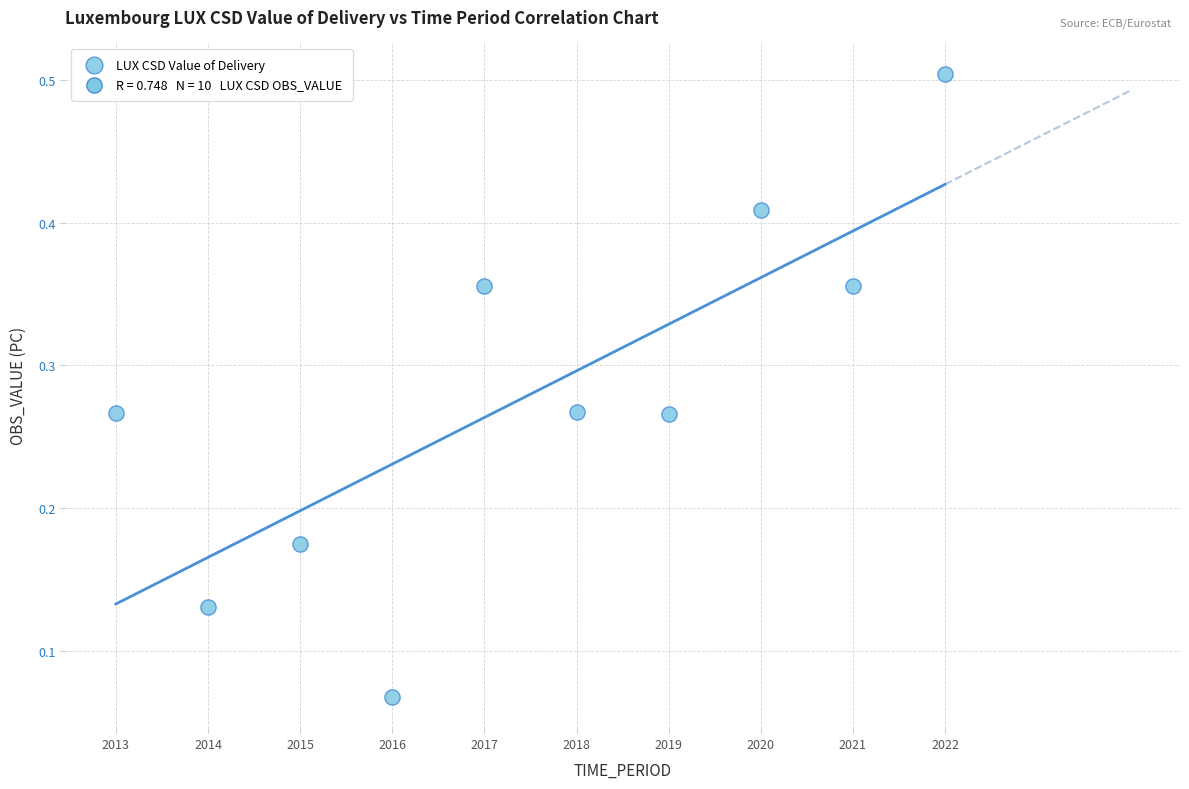

What is the average X value?

2017.5